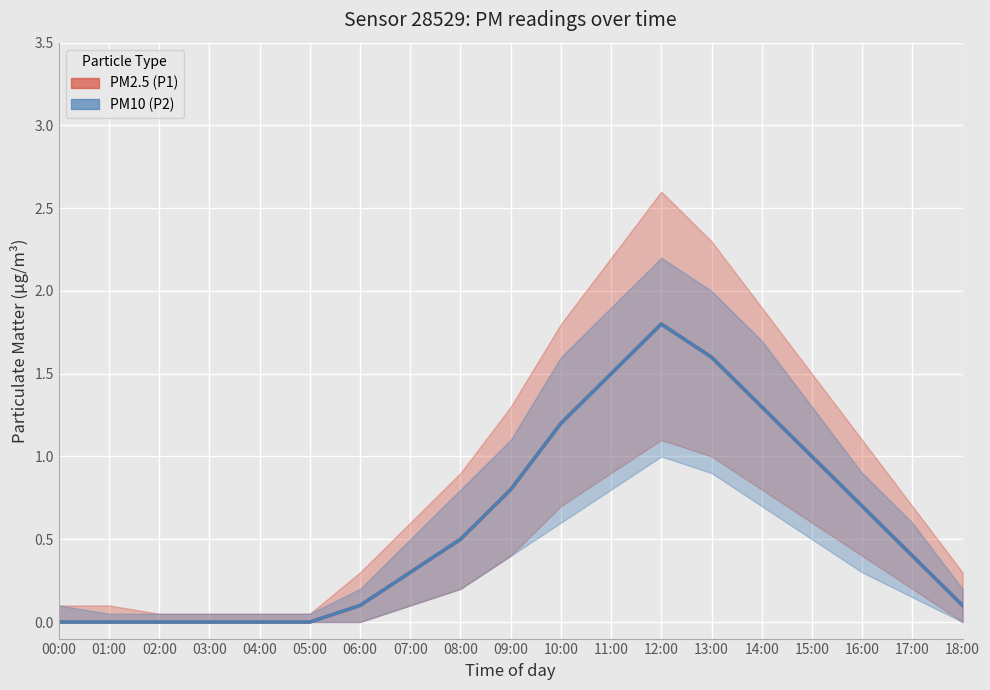

How many interior local peaks does the P1 series have?

1